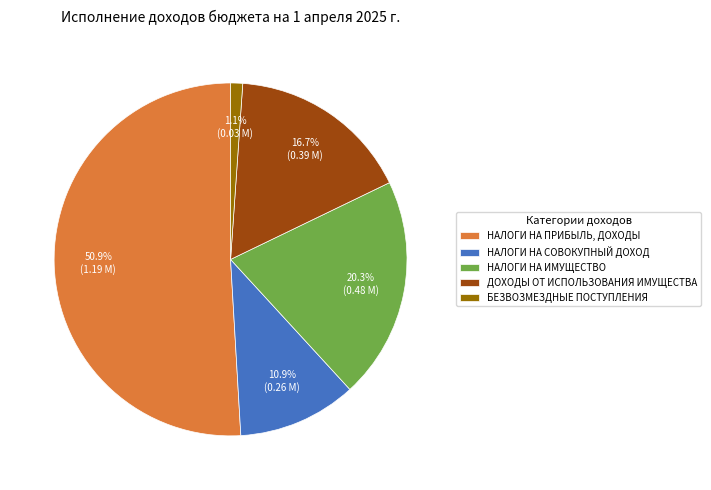

The НАЛОГИ НА СОВОКУПНЫЙ ДОХОД slice represents 1% of the pie. True or false?

False